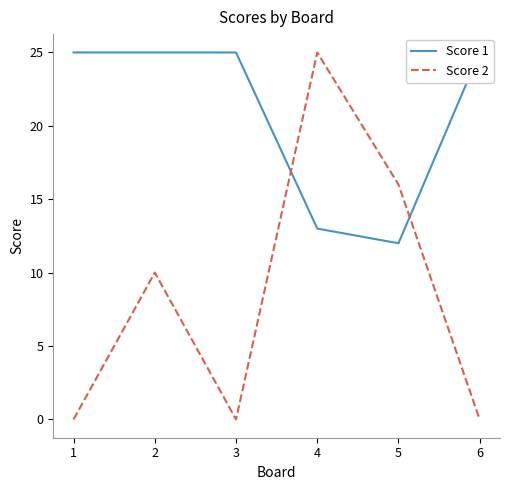

Reading right to left, list all the values displayed in this chart.

Score 1: 6=25	5=12	4=13	3=25	2=25	1=25
Score 2: 6=0	5=16	4=25	3=0	2=10	1=0